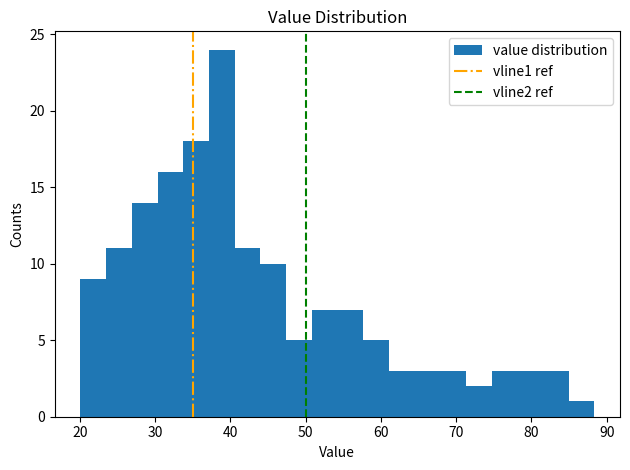

Read against the x-axis, roughly where is the centre of the tallest bar?

39